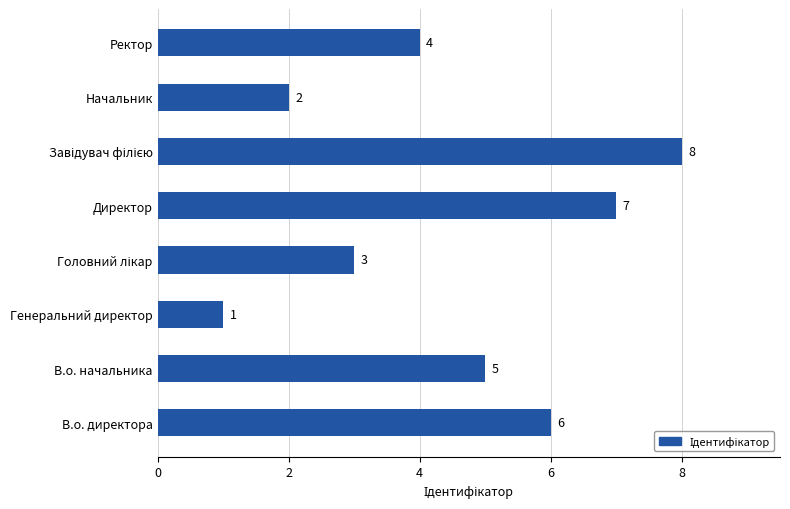

How many bars are there in total?

8